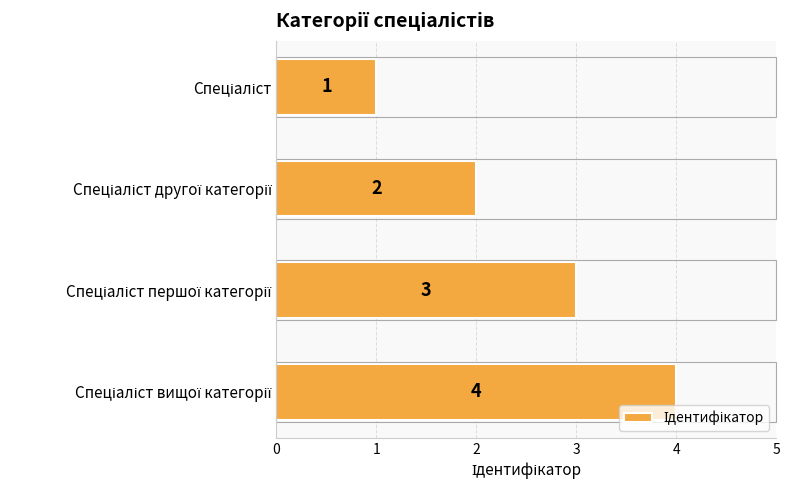

Count the number of data series in this chart.

1